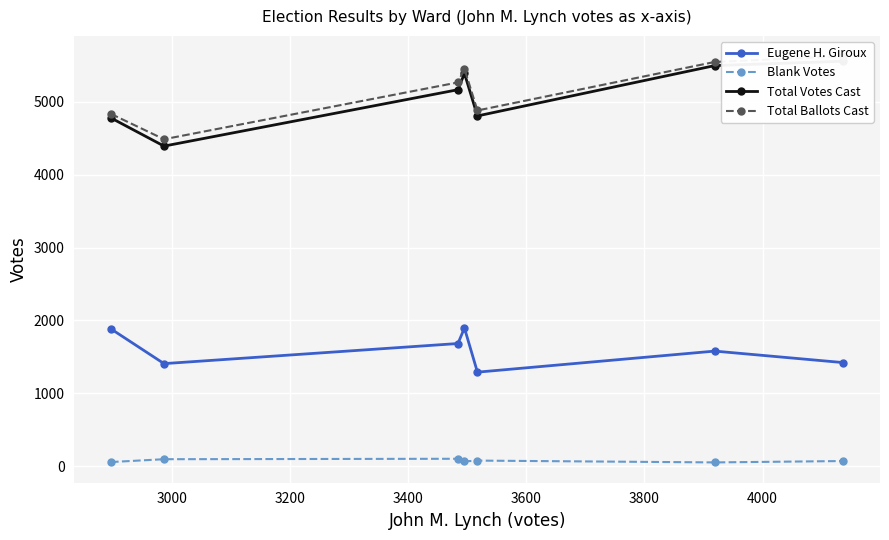

How many interior local valleys does the Eugene H. Giroux series have?

2